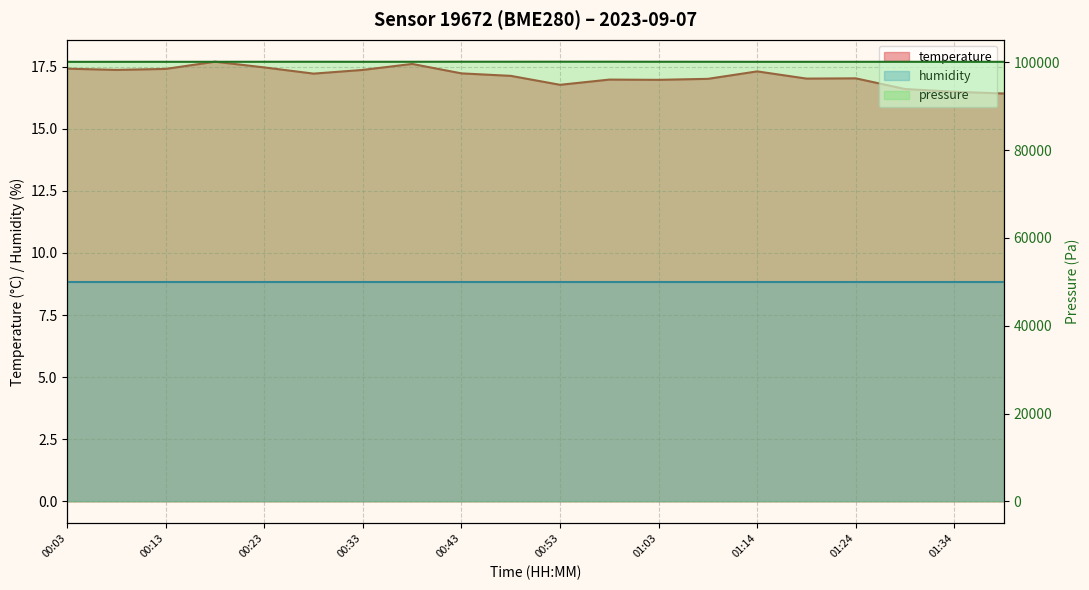

What is the average value?

17.1